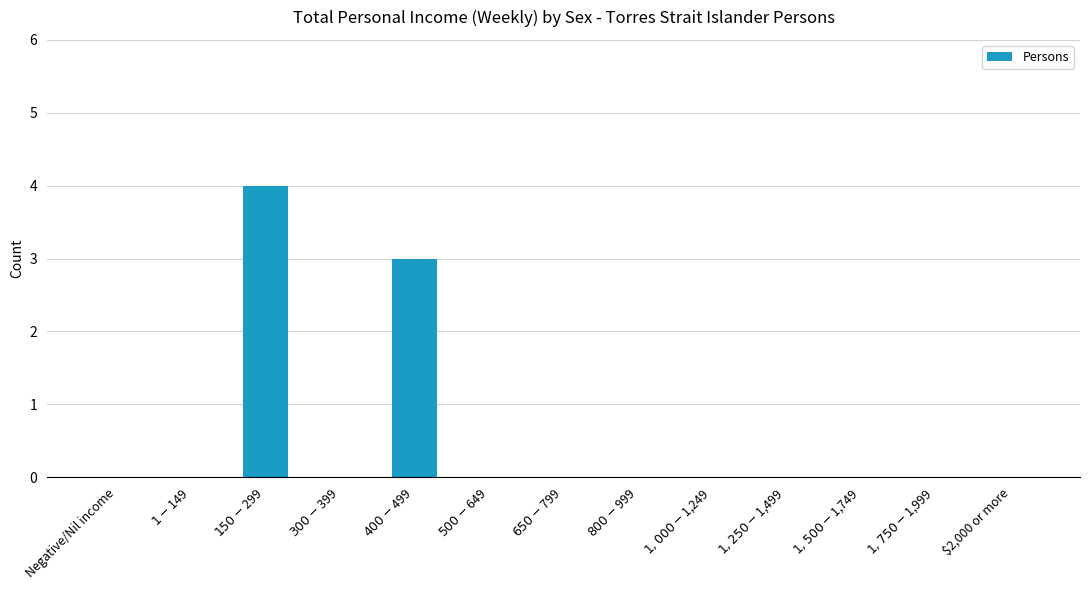

What is the greatest value displayed?

4